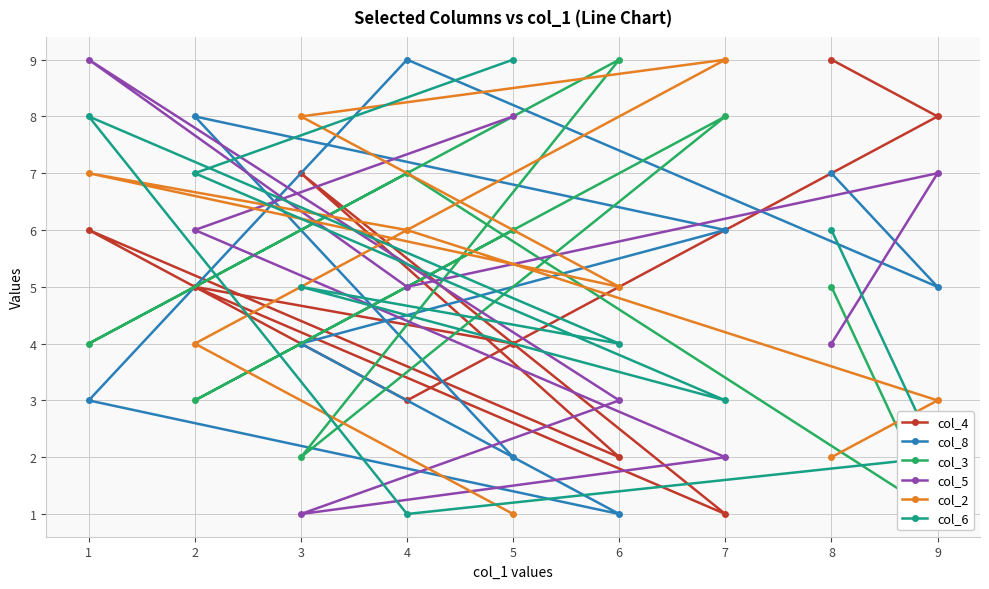

What is the minimum value for col_3?

1